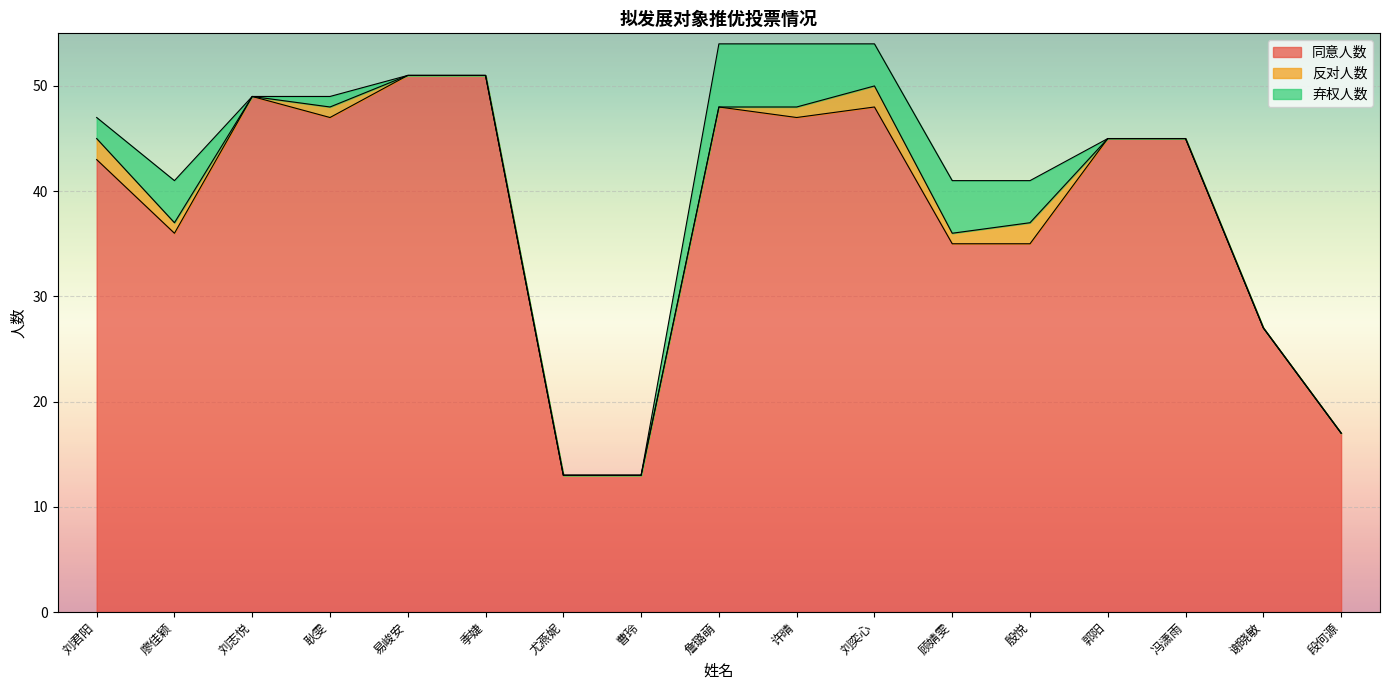

What is the difference between the second highest and minimum values in the 反对人数 series?

2